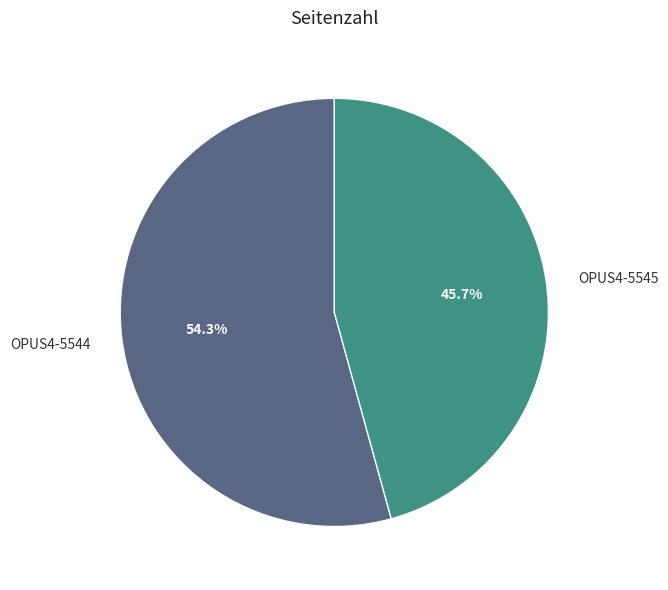

Rank the categories by value from highest to lowest.

OPUS4-5544, OPUS4-5545